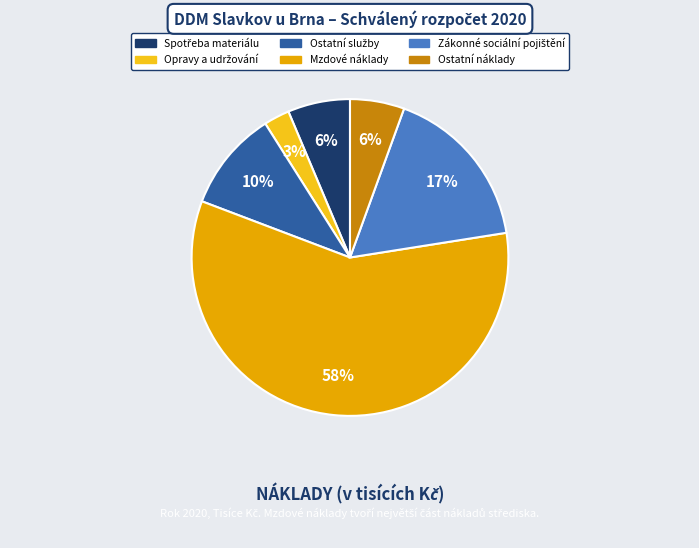

The Opravy a udržování slice represents 3% of the pie. True or false?

True